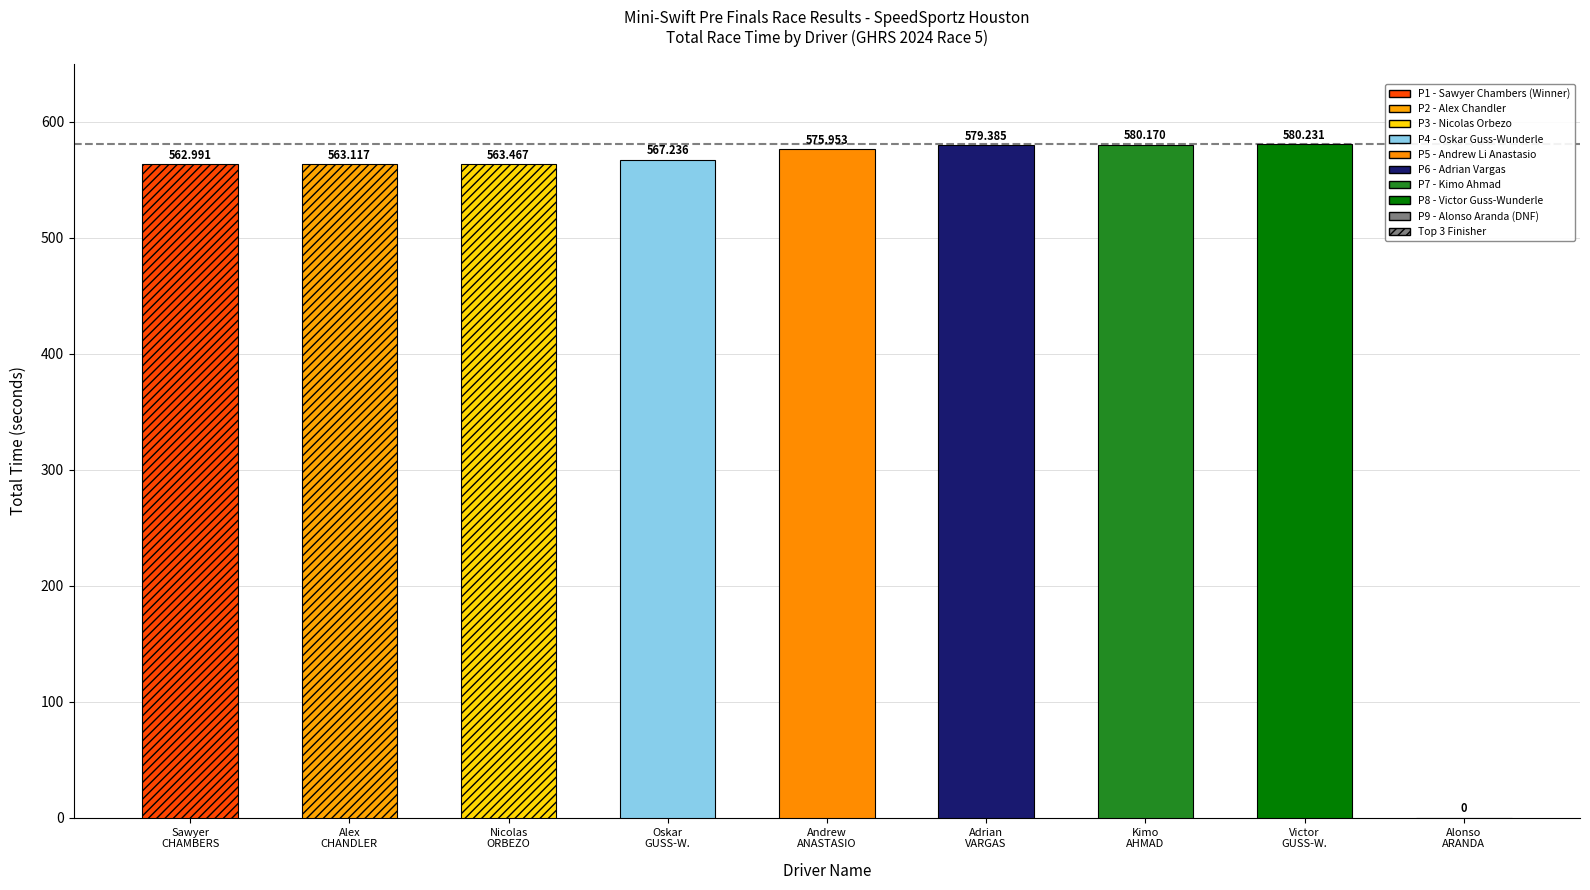

How many data points does each series have?

9